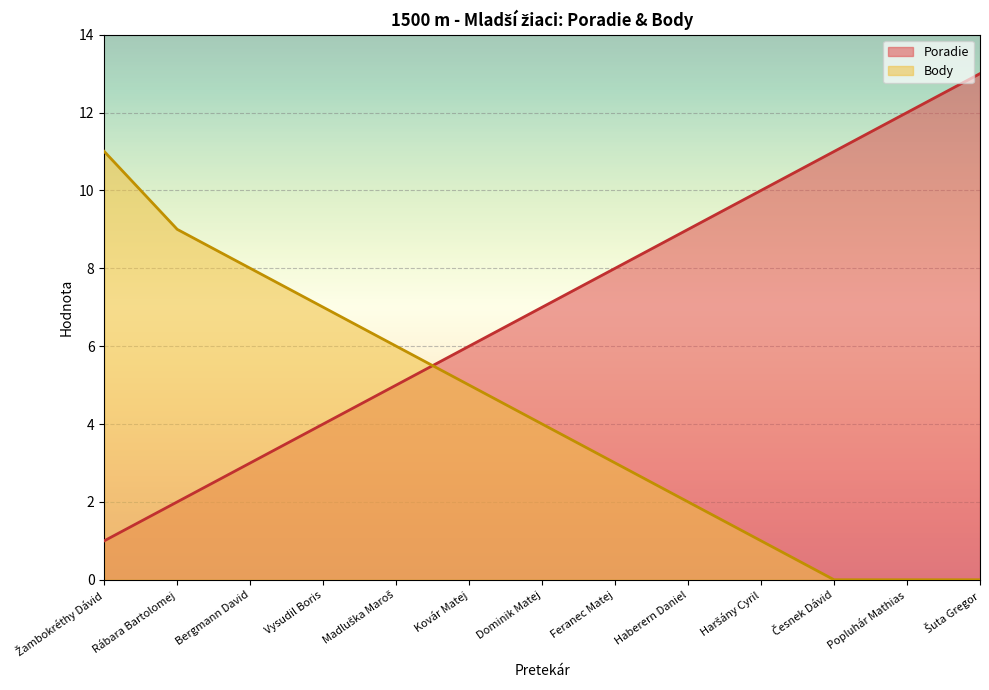

How many intersections are there between Poradie and Body?

1